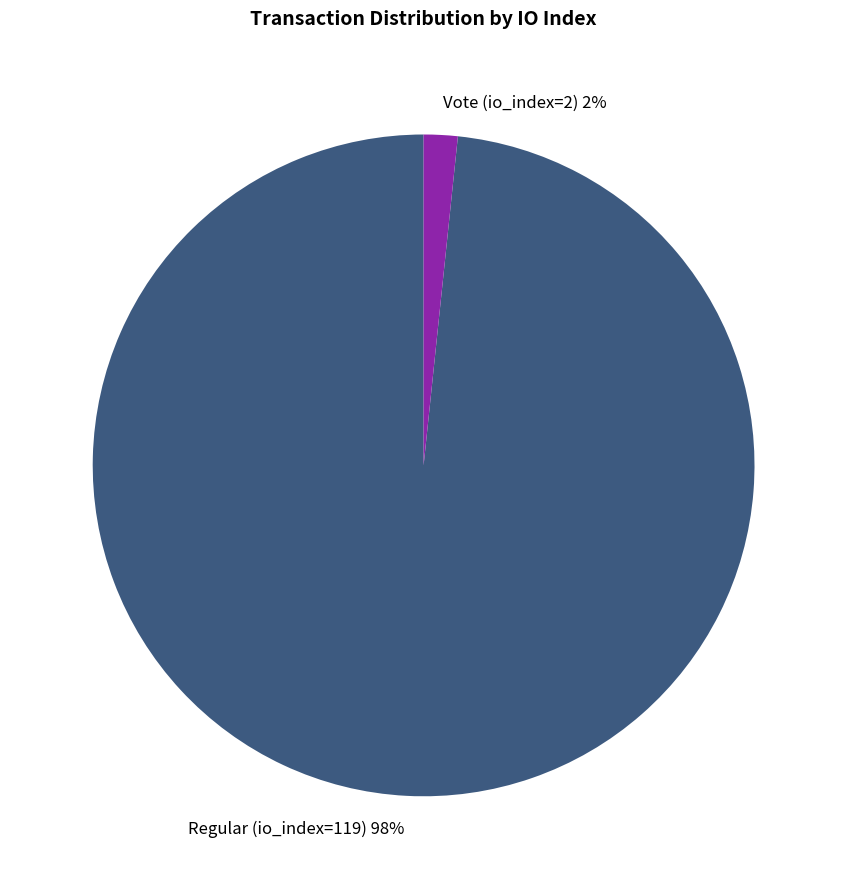

Does any single category account for the majority?

Yes